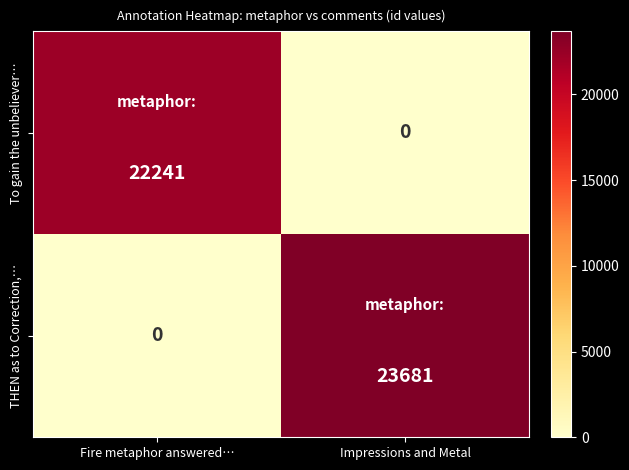

Reading left to right, list all the values displayed in this chart.

To gain the unbeliever…: Fire metaphor answered…=22241	Impressions and Metal=0
THEN as to Correction,…: Fire metaphor answered…=0	Impressions and Metal=23681